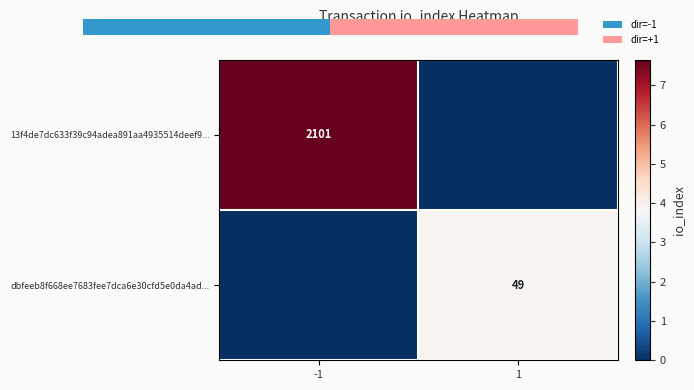

At how many categories does at least one series exceed 4?

1